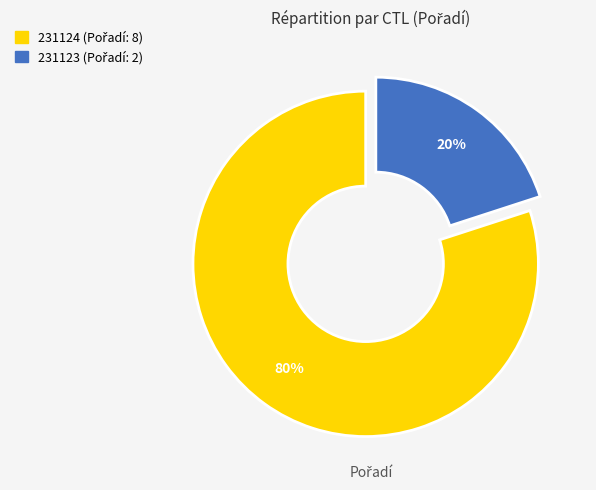

Which category has the smallest portion of the pie?

231123